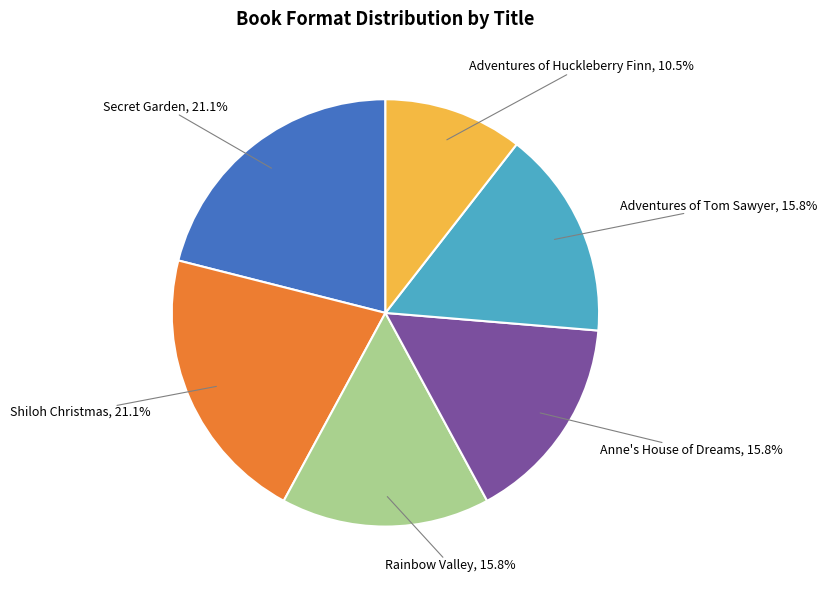

To the nearest percent, what portion does Rainbow Valley represent?

16%